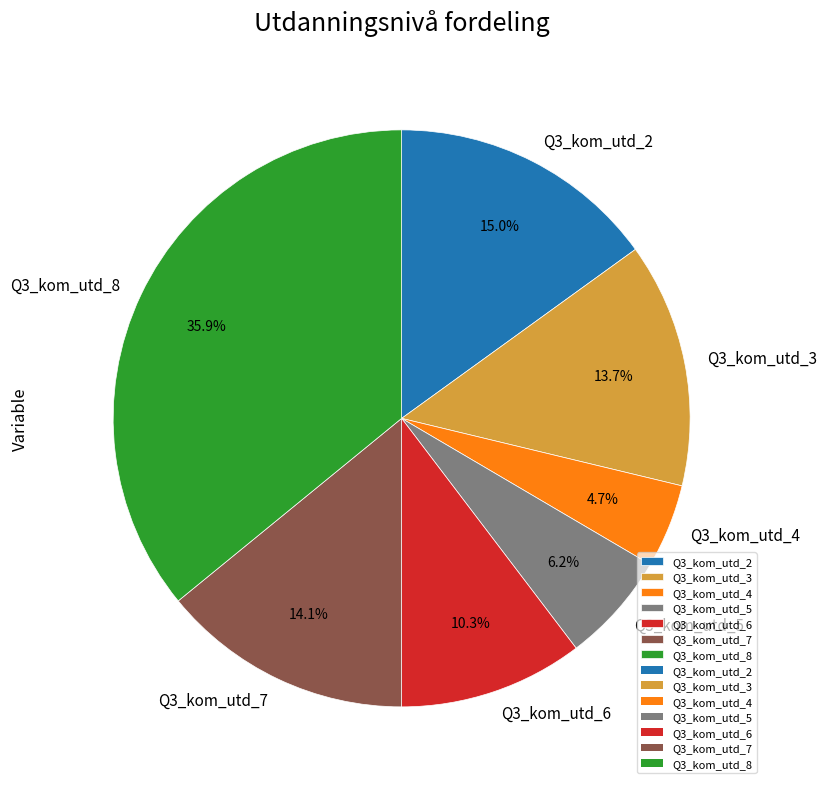

Is the sum of Q3_kom_utd_5 and Q3_kom_utd_7 greater than half?

No